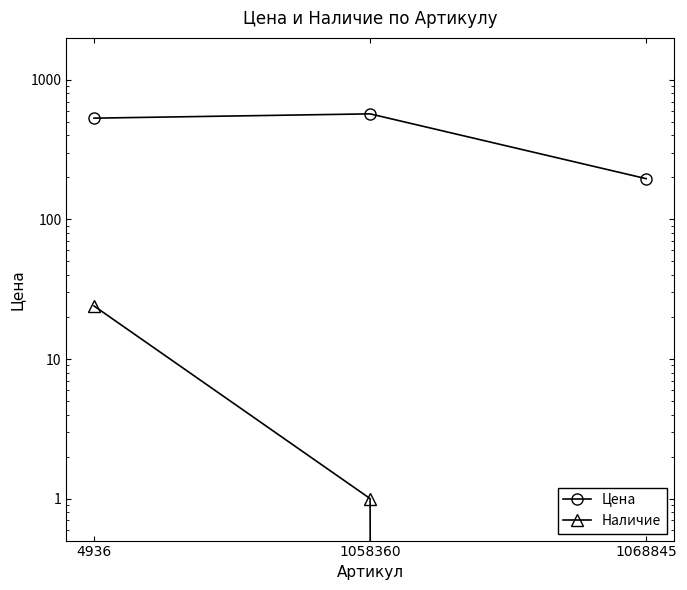

Is it true that Цена equals 826 at 1058360?

False